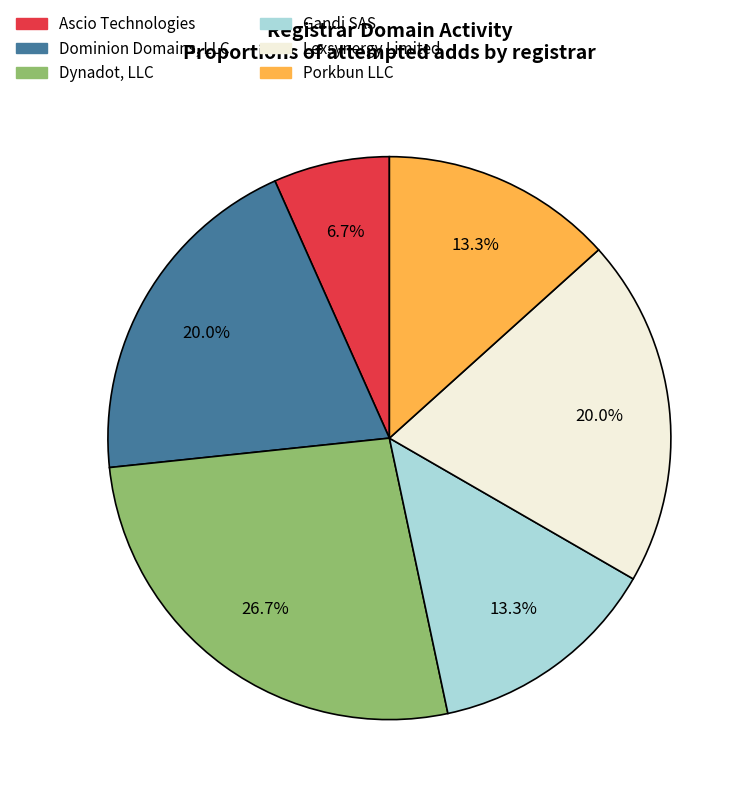

To the nearest percent, what is the difference between the largest and smallest slice percentages?

20%